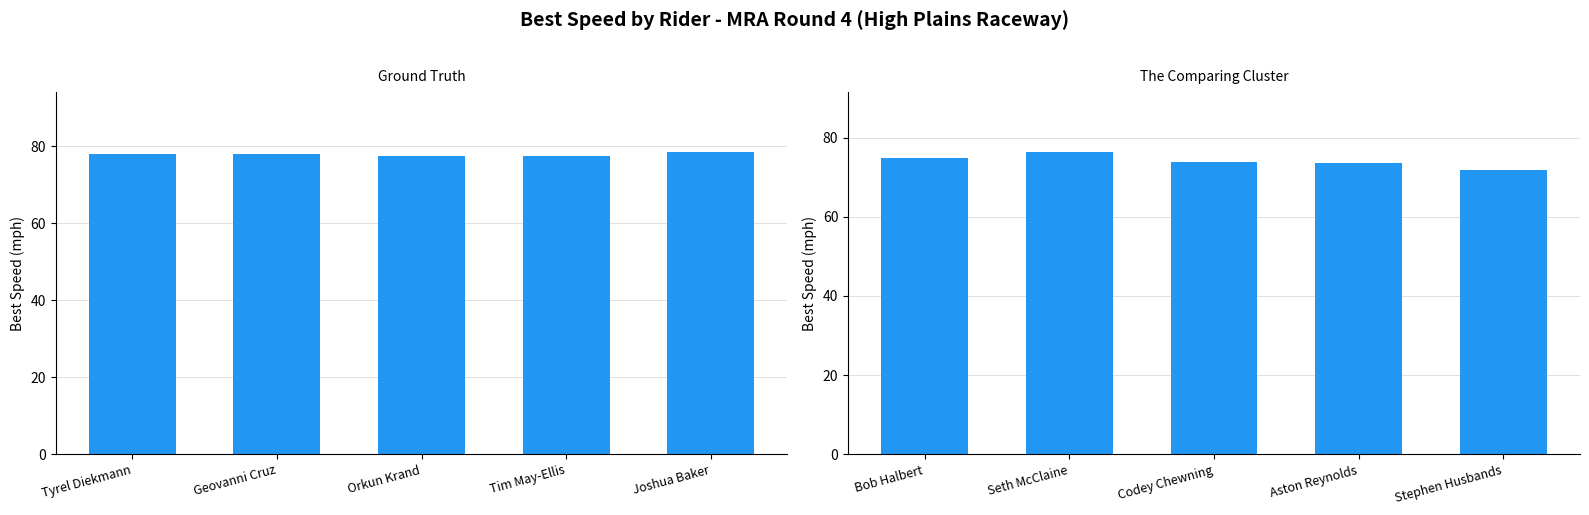

What is the change in value from Codey Chewning to Aston Reynolds?

-0.4